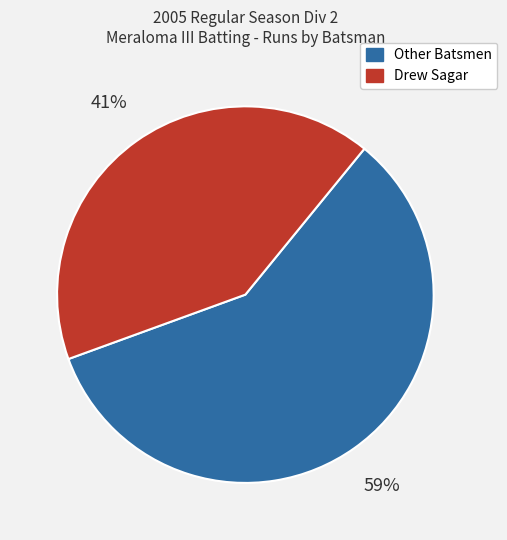

To the nearest percent, what is the combined percentage of Drew Sagar and Other Batsmen?

100%